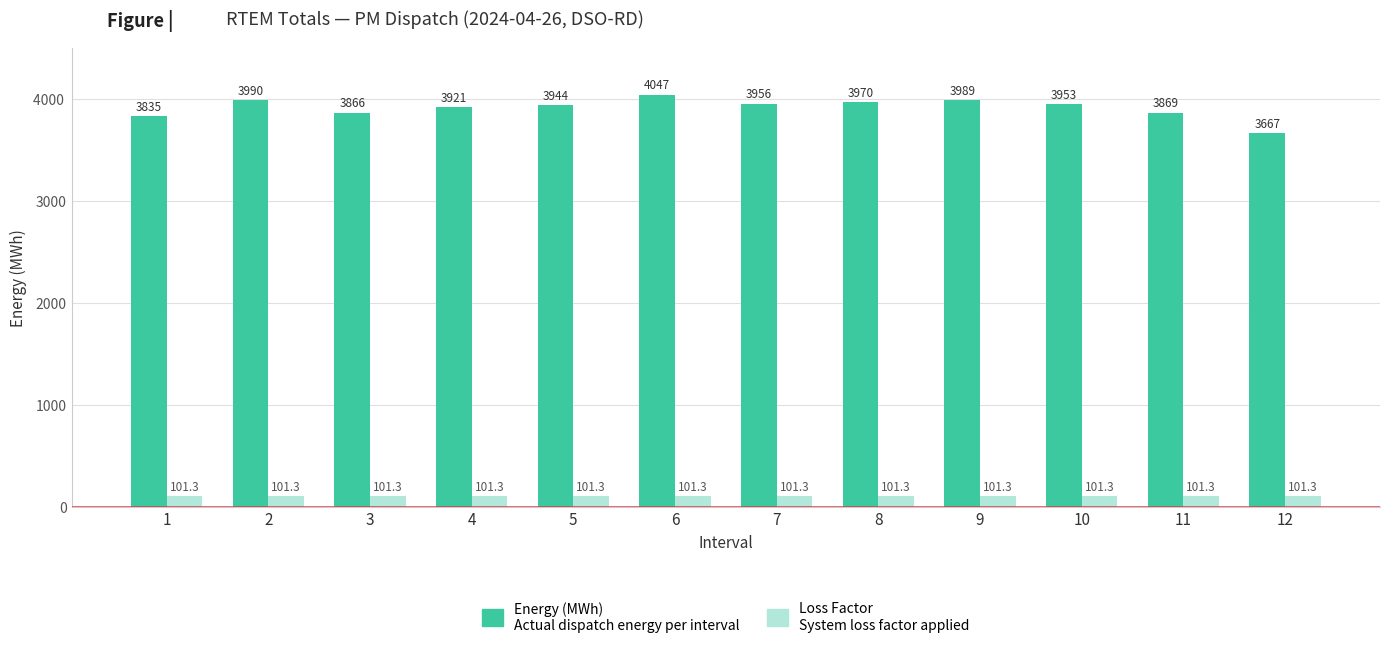

What is the maximum value shown in the chart?

4047.0